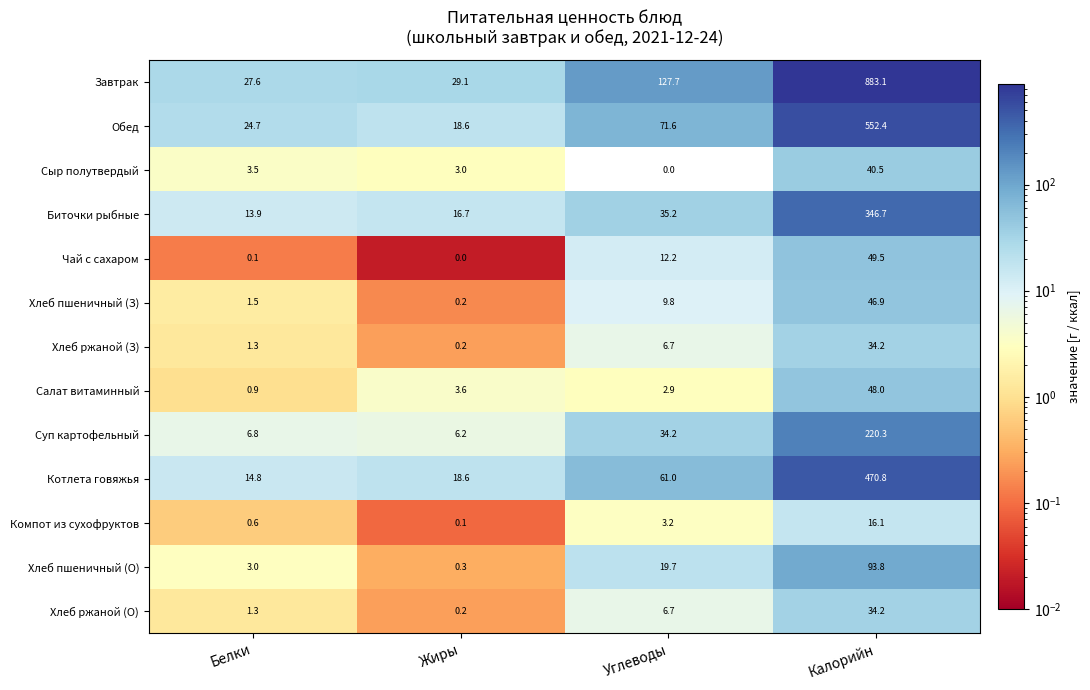

Which series has the largest total across all categories?

Завтрак